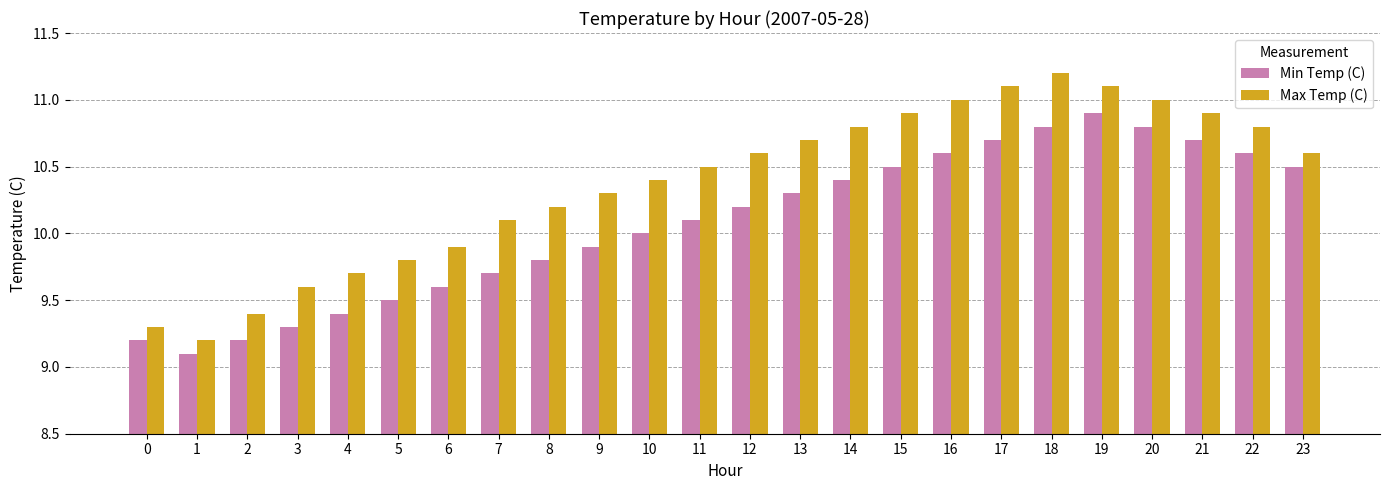

Reading left to right, extract all data points from this chart.

Min Temp (C): 9.2	9.1	9.2	9.3	9.4	9.5	9.6	9.7	9.8	9.9	10.0	10.1	10.2	10.3	10.4	10.5	10.6	10.7	10.8	10.9	10.8	10.7	10.6	10.5
Max Temp (C): 9.3	9.2	9.4	9.6	9.7	9.8	9.9	10.1	10.2	10.3	10.4	10.5	10.6	10.7	10.8	10.9	11.0	11.1	11.2	11.1	11.0	10.9	10.8	10.6